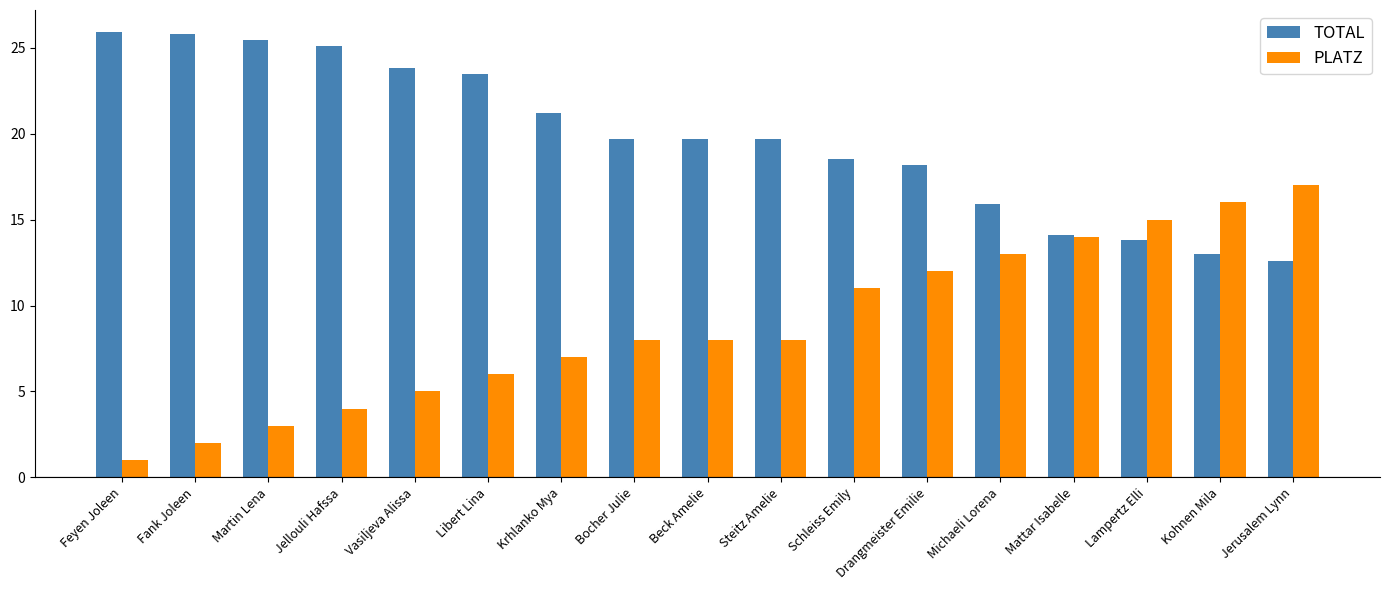

What is the minimum value for PLATZ?

1.0